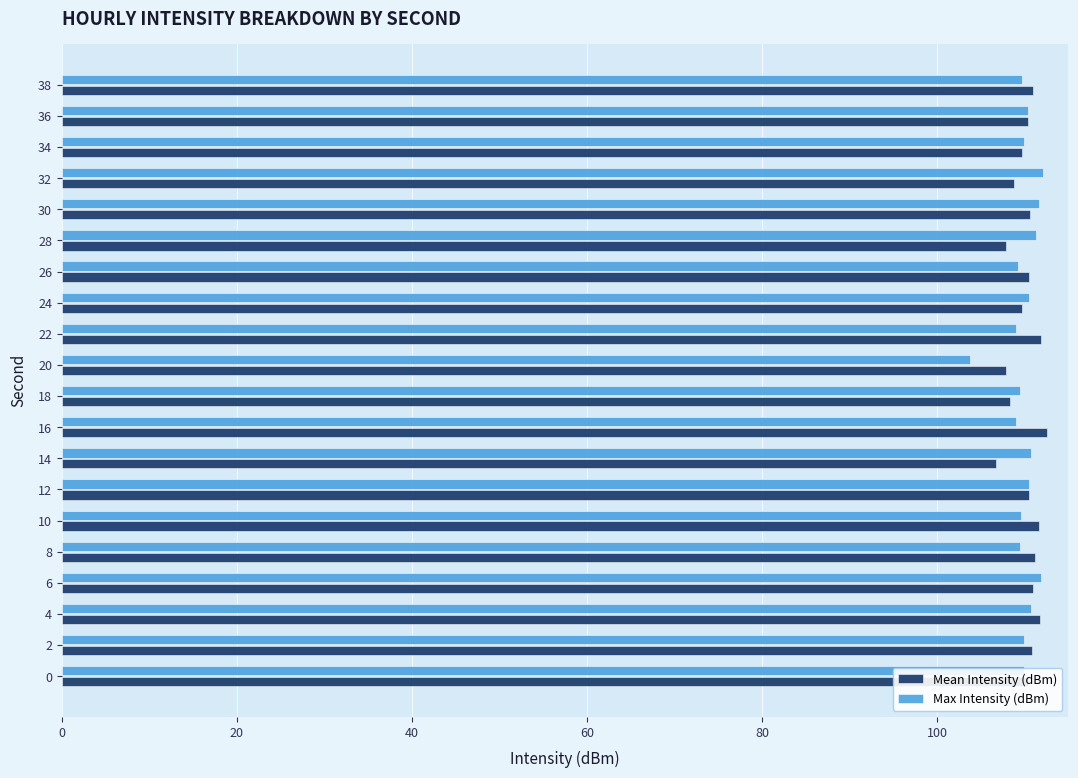

What is the approximate value of Mean Intensity (dBm) at 8?

111.2